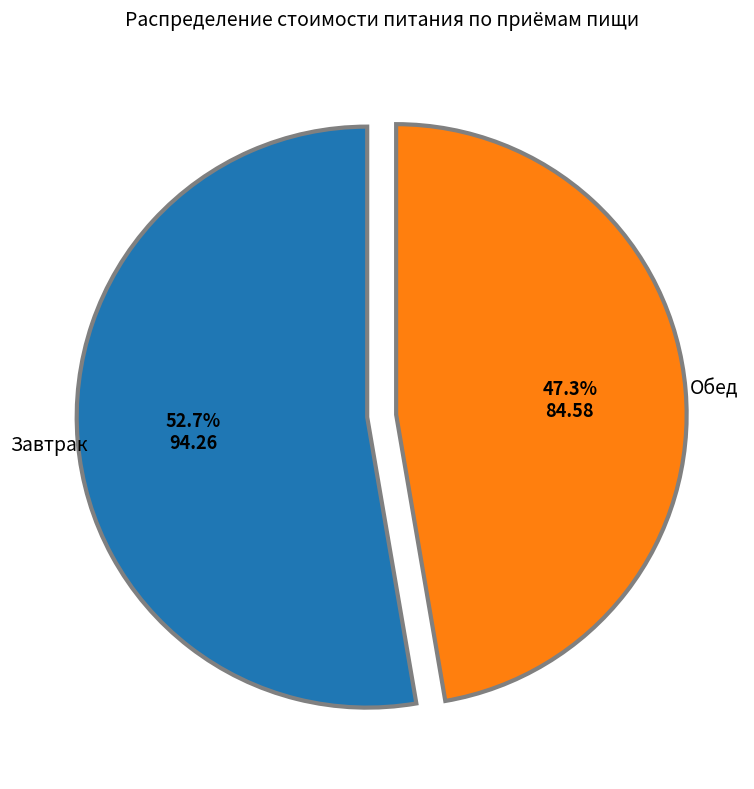

Is there a majority slice in this chart?

Yes